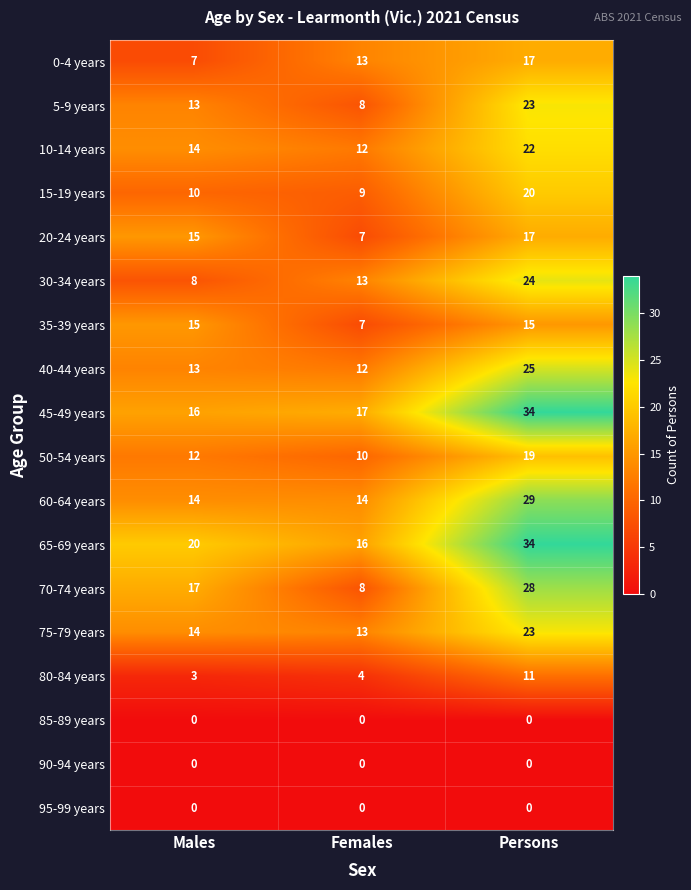

What is the maximum value shown in the chart?

34